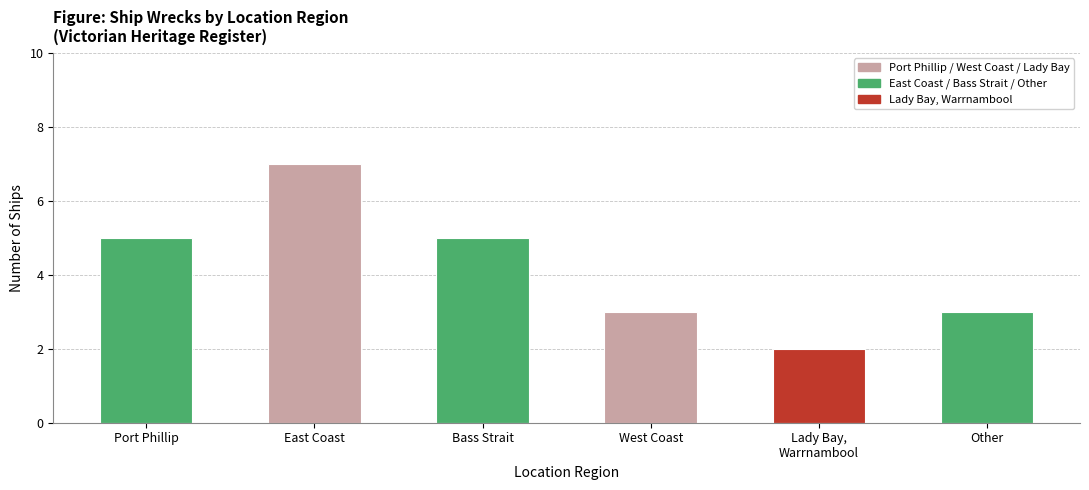

What is the maximum value shown in the chart?

7